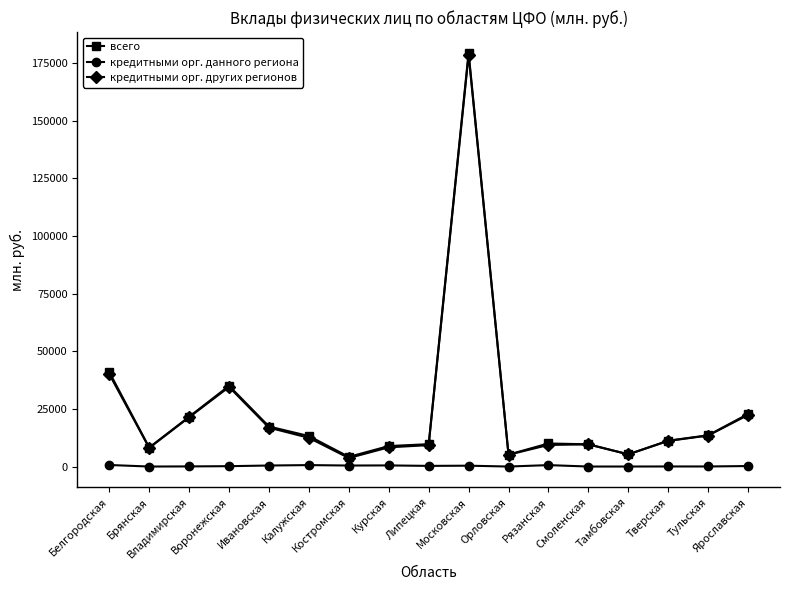

What are all the series names shown in the legend?

всего, кредитными орг. данного региона, кредитными орг. других регионов